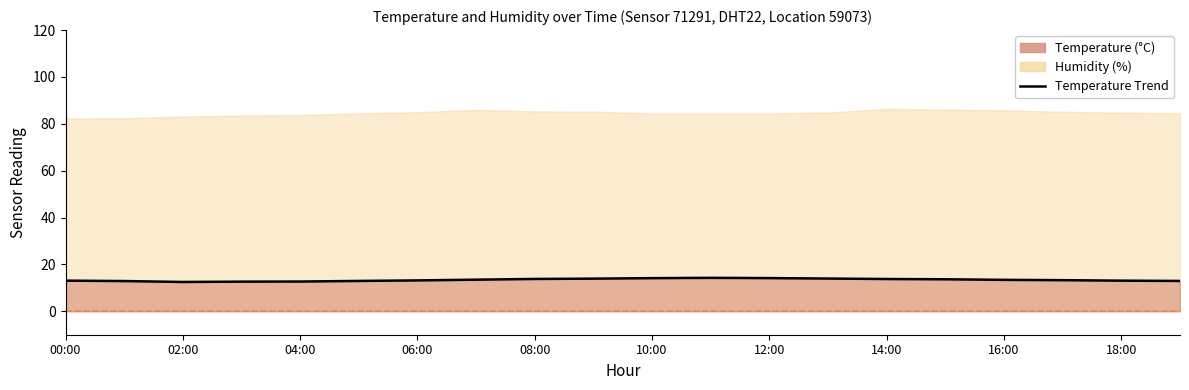

Reading left to right, extract all data points from this chart.

13.1	12.9	12.5	12.7	12.7	12.9	13.2	13.5	13.8	13.9	14.1	14.3	14.2	14.0	13.8	13.7	13.4	13.3	13.1	12.9